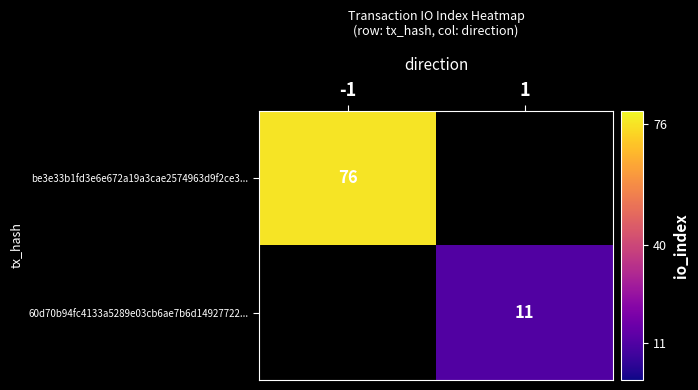

True or false: be3e33b1fd3e6e672a19a3cae2574963d9f2ce3... has a value of 76 at -1.

True